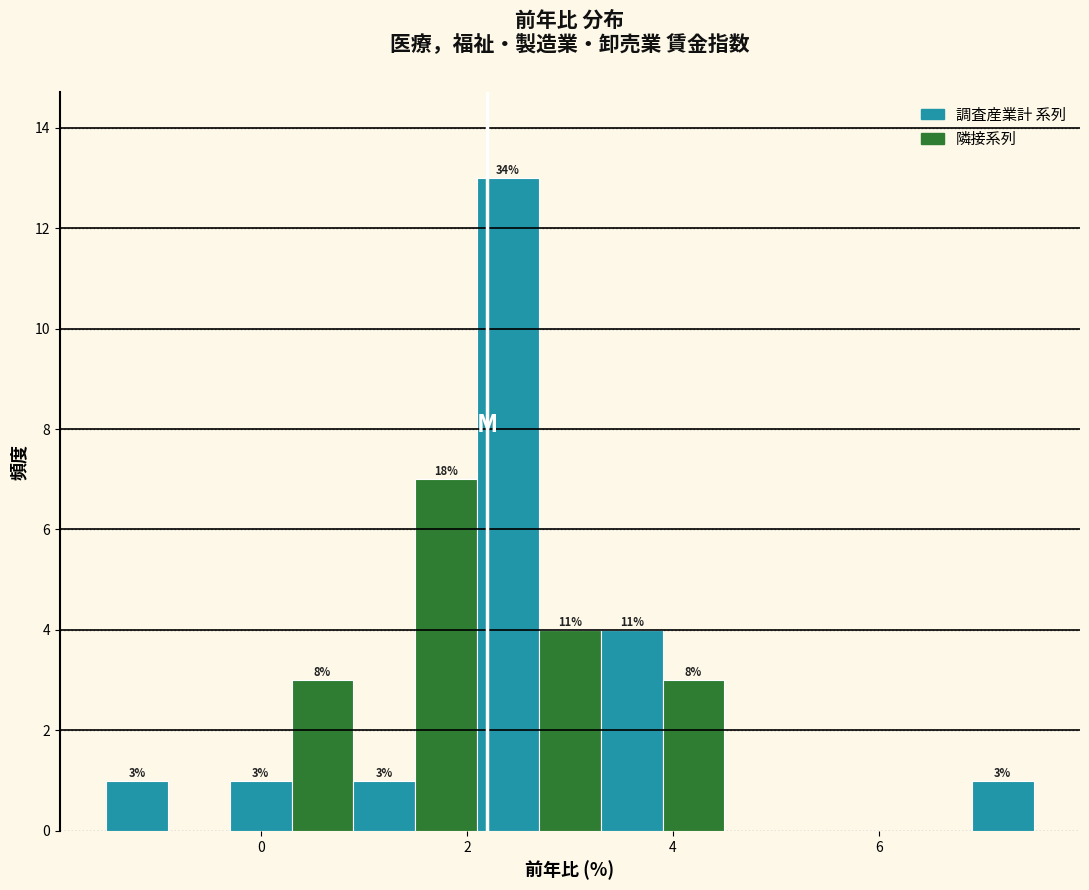

Around what value on the x-axis is the tallest bar? Give the approximate position of its centre, as read against the axis.

2.4